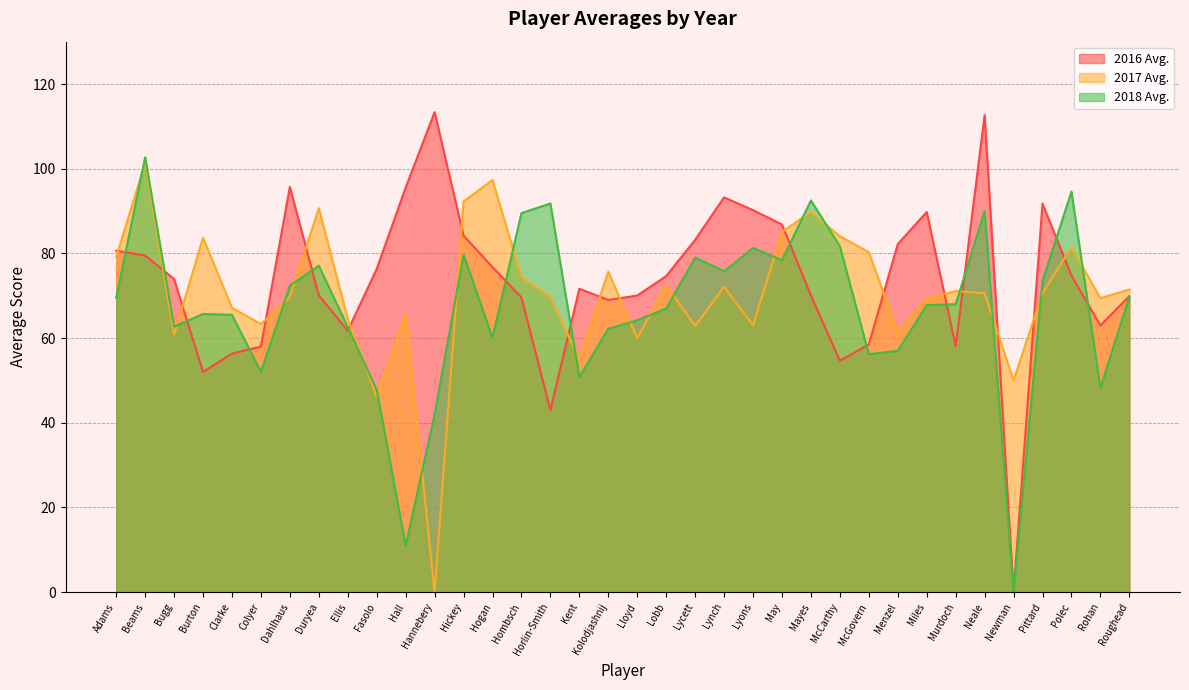

True or false: 2017 Avg. and 2016 Avg. intersect in this chart.

True